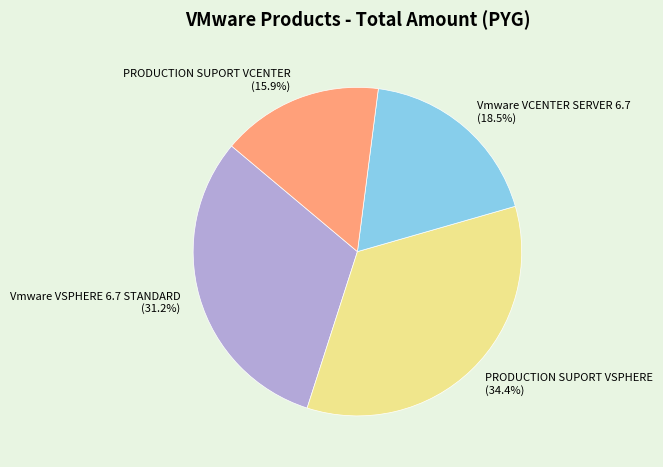

How many segments does this pie chart have?

4